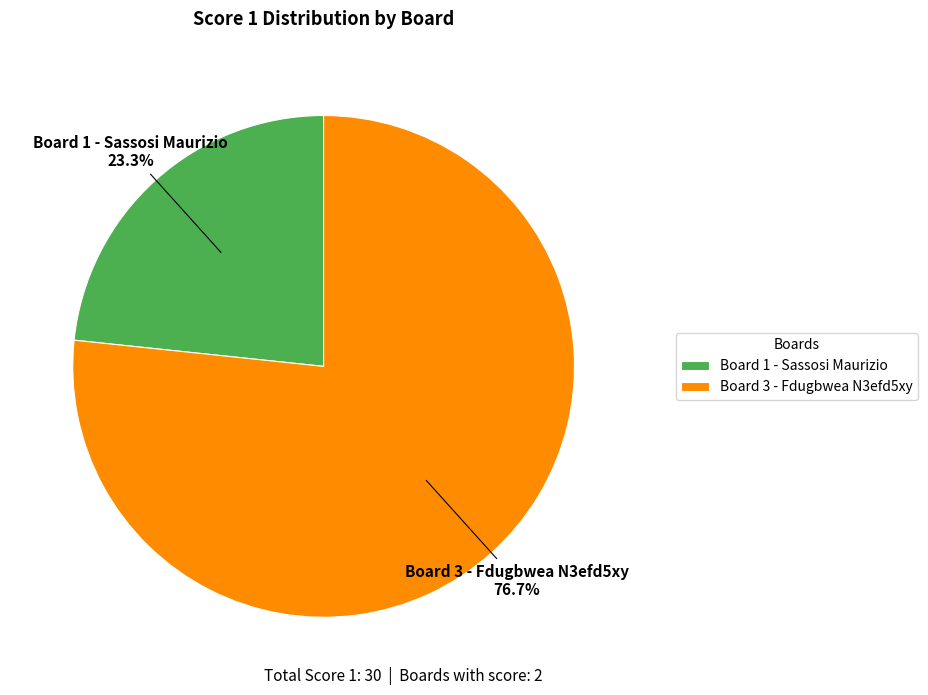

Rank the categories by value from lowest to highest.

Board 1 - Sassosi Maurizio, Board 3 - Fdugbwea N3efd5xy